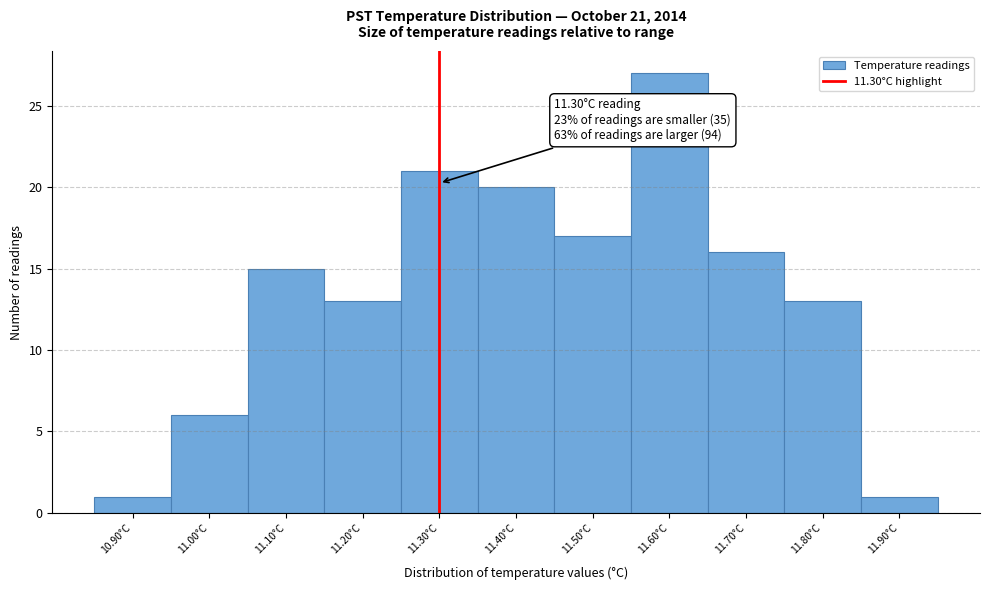

Over which range of the x-axis is the bar tallest?

11.55 to 11.65